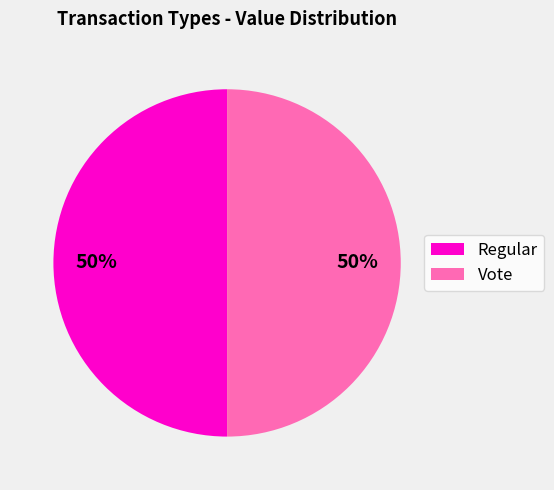

Combined, do Regular and Vote account for over 50%?

Yes